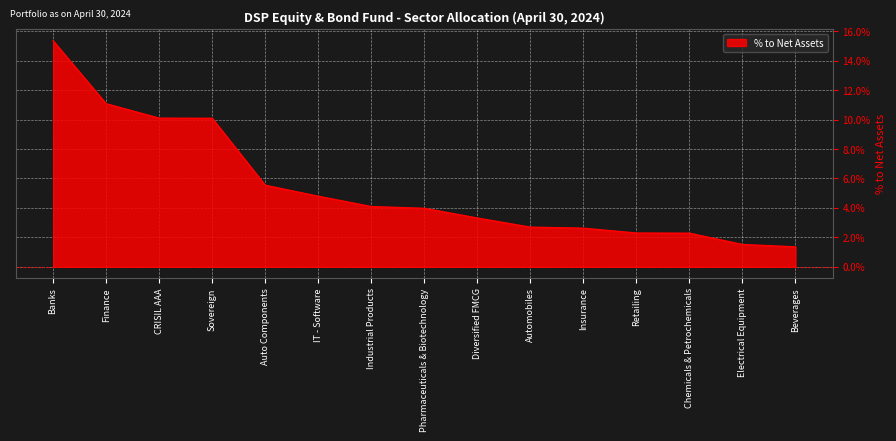

Is this an area chart (filled region under the line)?

Yes